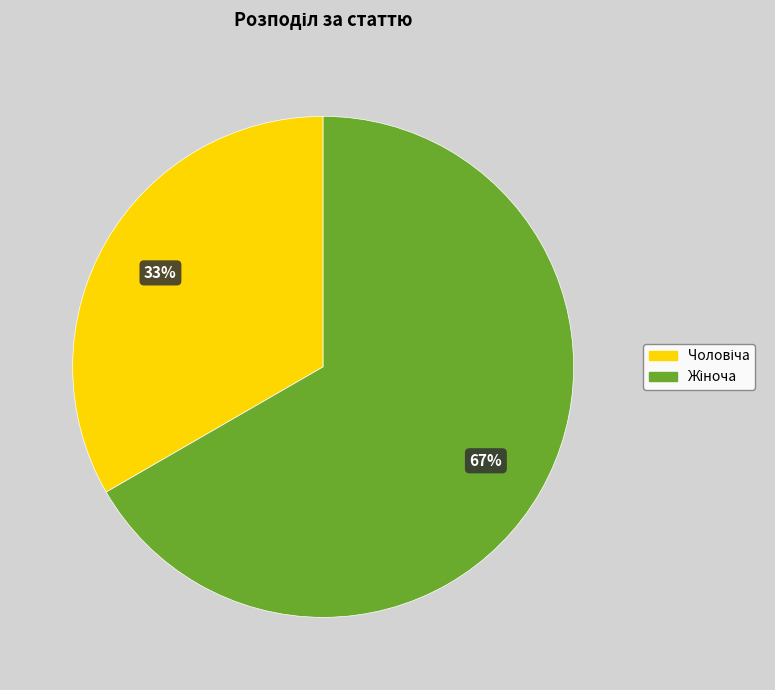

How many slices are in this pie chart?

2